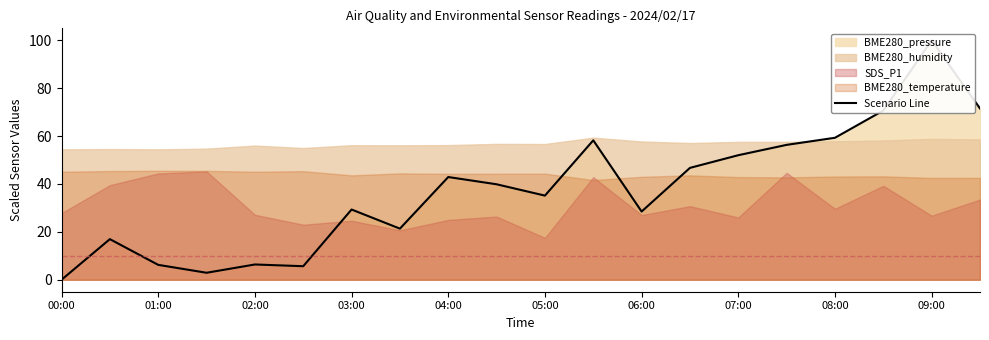

Is it true that the value at 01:00 is 5.1?

False